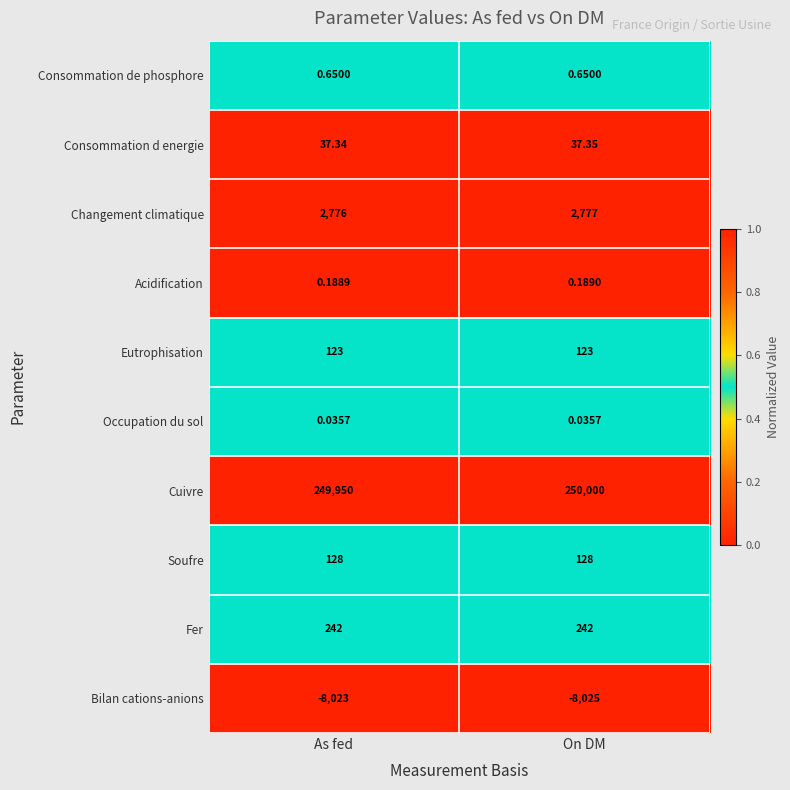

What is the spread (max minus min) of values at On DM?

258025.0